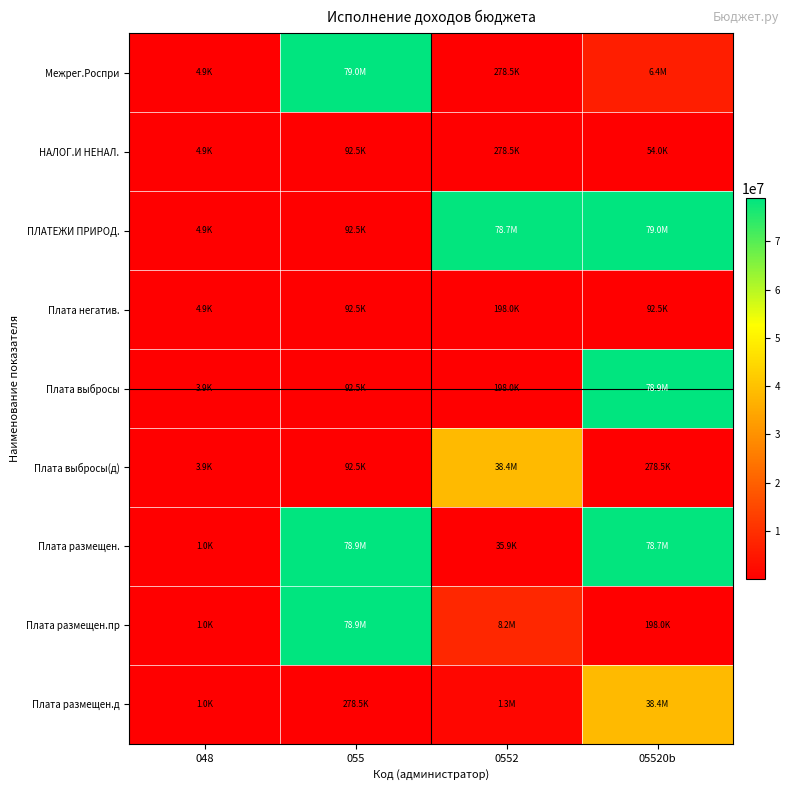

What is the total value across all series at 048?

30656.1